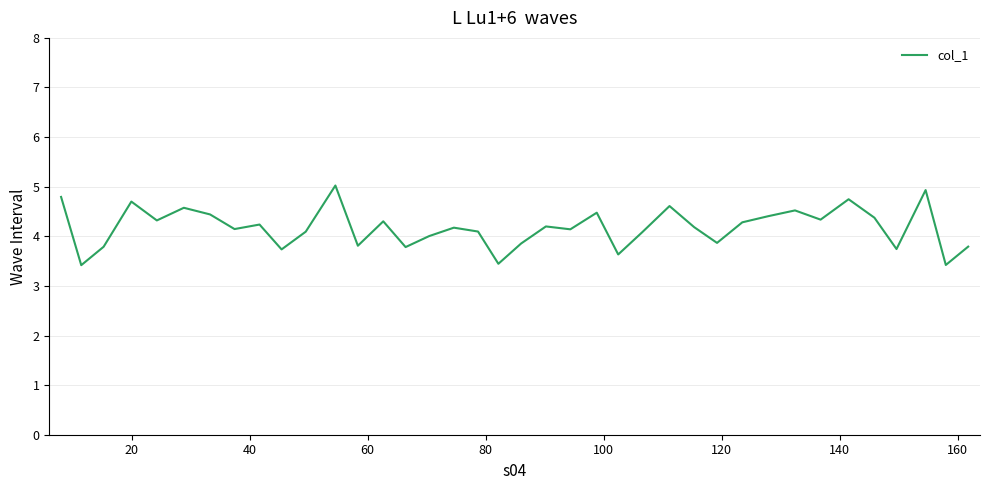

What is the minimum value shown in the chart?

3.4